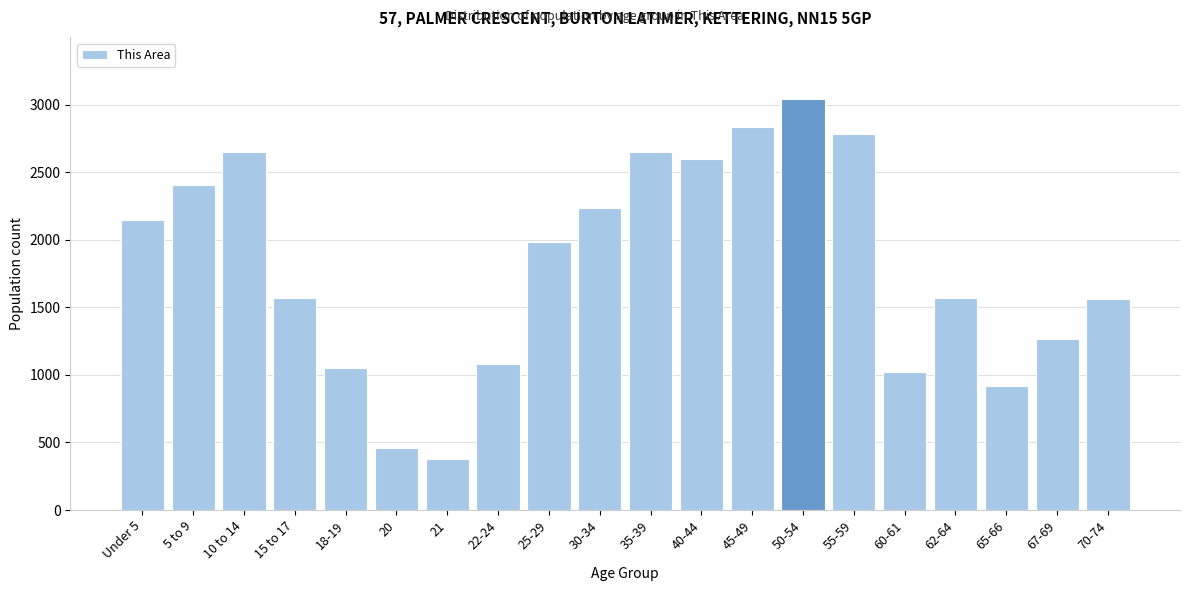

What is the greatest value displayed?

3043